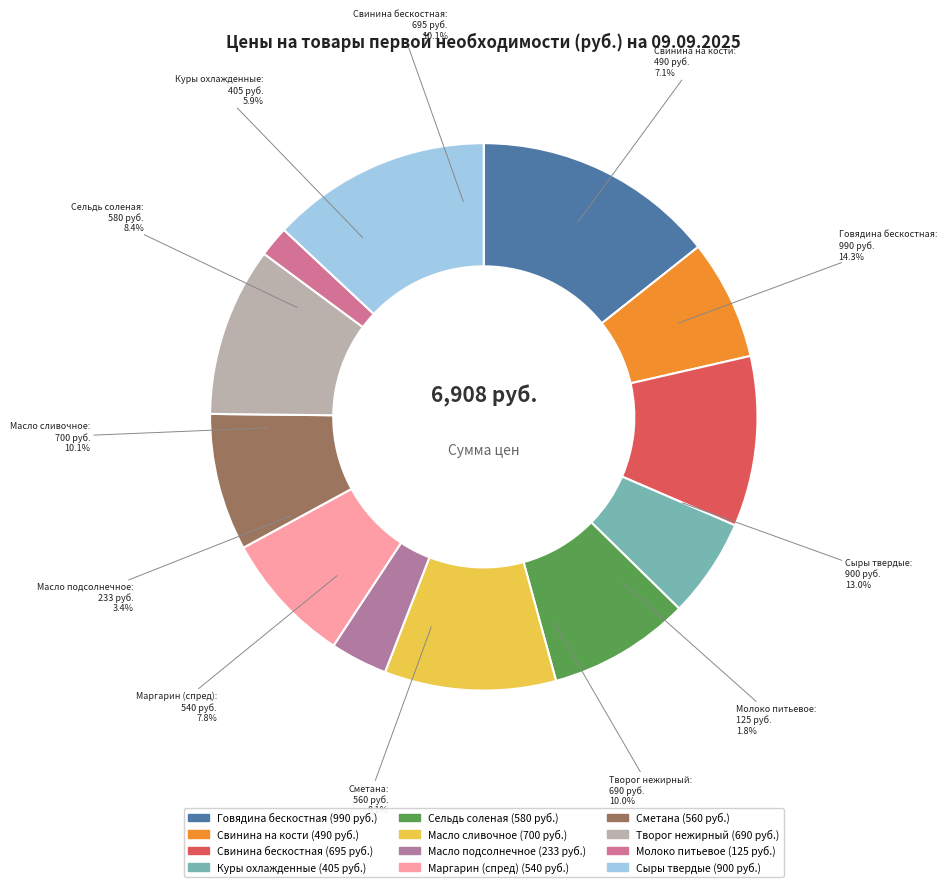

Count the number of slices in the pie.

12